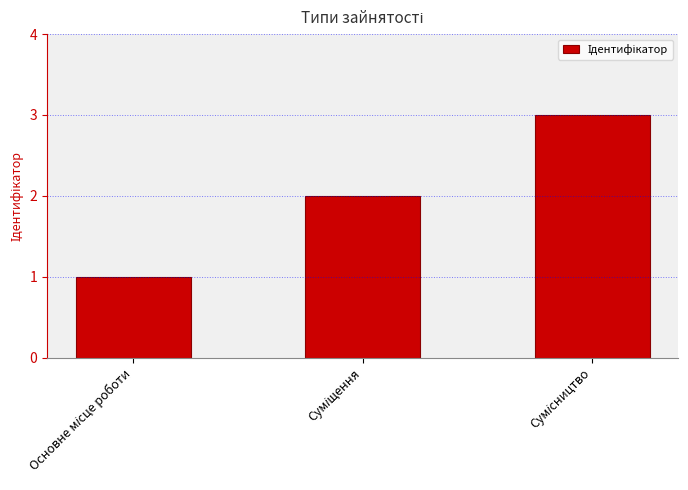

What is the greatest value displayed?

3